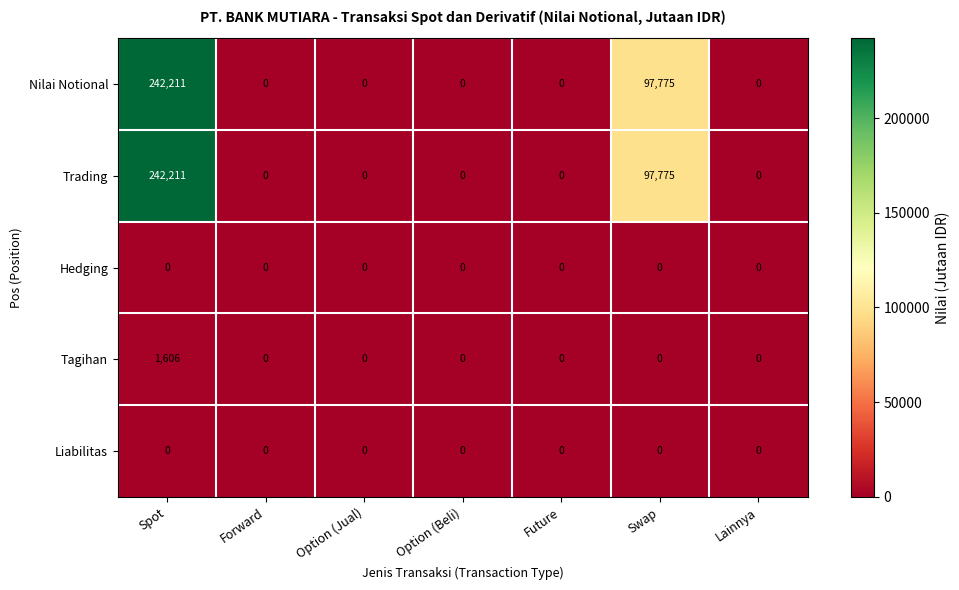

Which category has the highest value across all series?

Spot